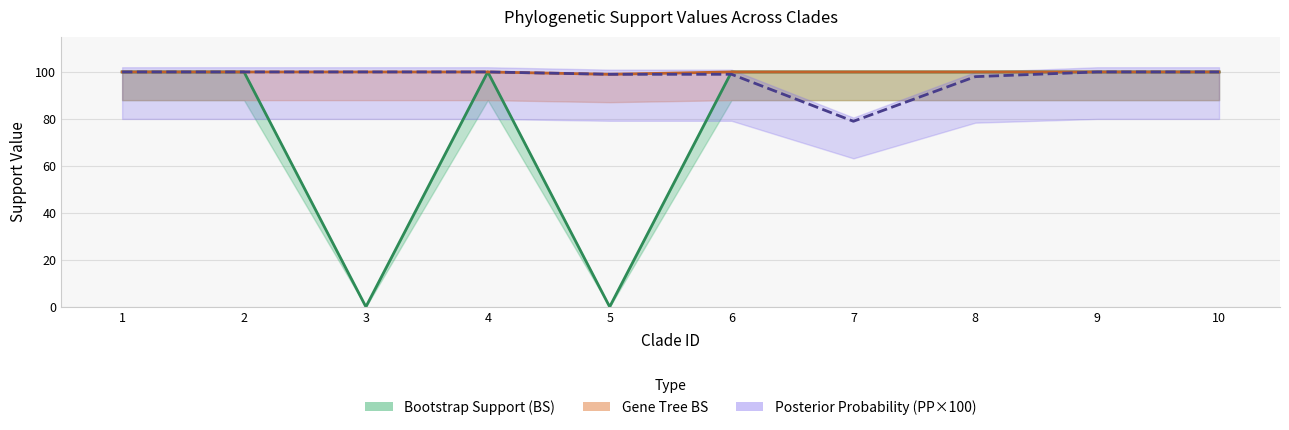

The value of Gene Tree BS at 2 is 100. True or false?

True